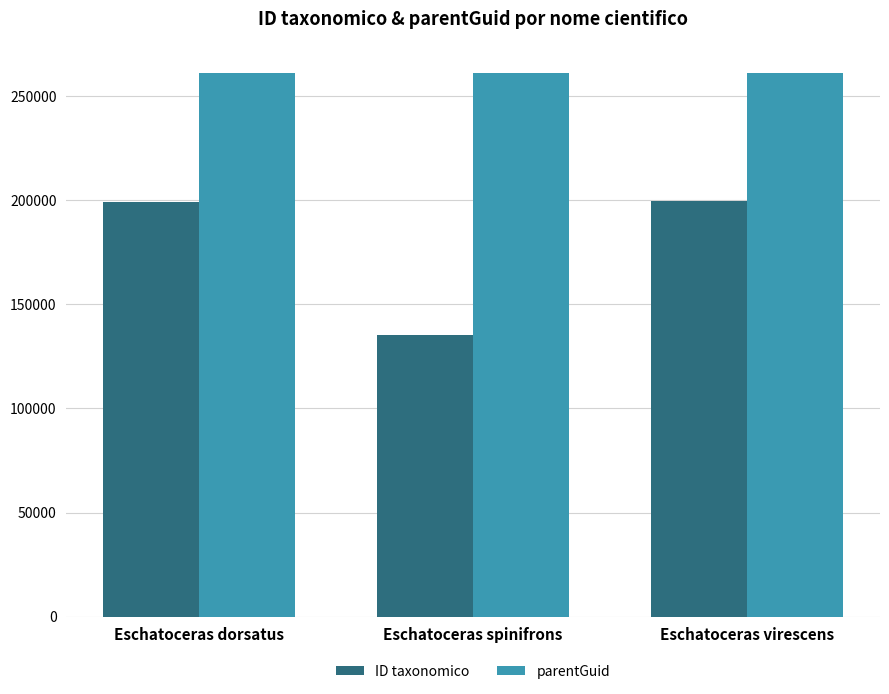

Is it true that parentGuid equals 261091 at Eschatoceras dorsatus?

True